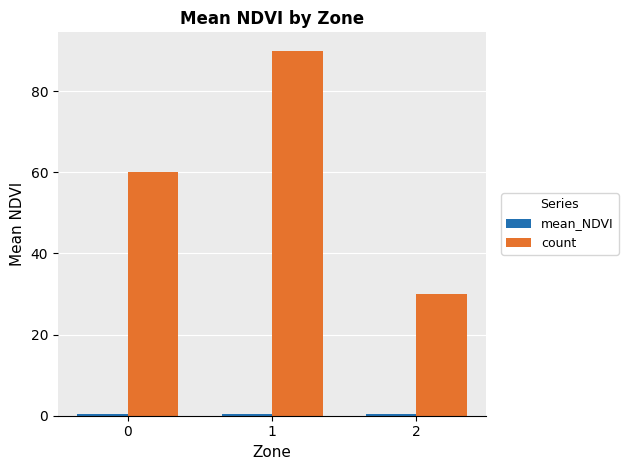

At which label does count reach its minimum?

2